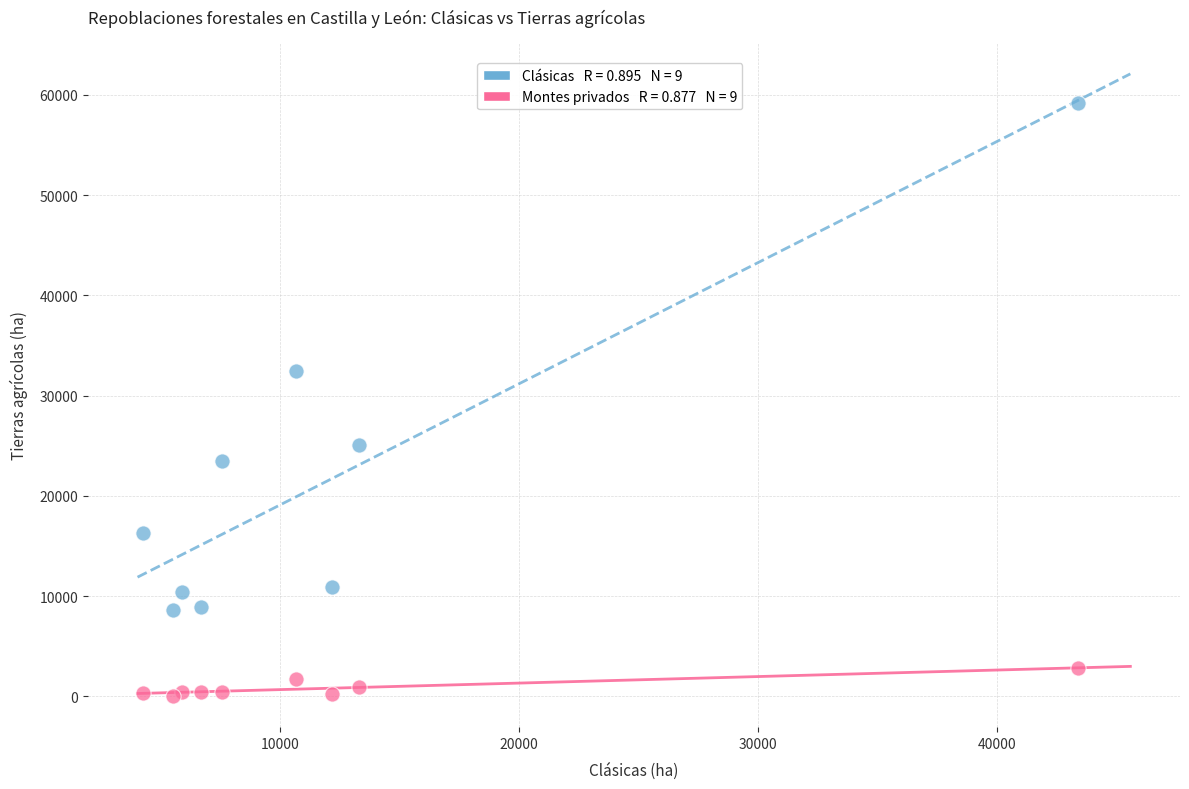

Across all series, what Y value is closest to 29642?

32502.0